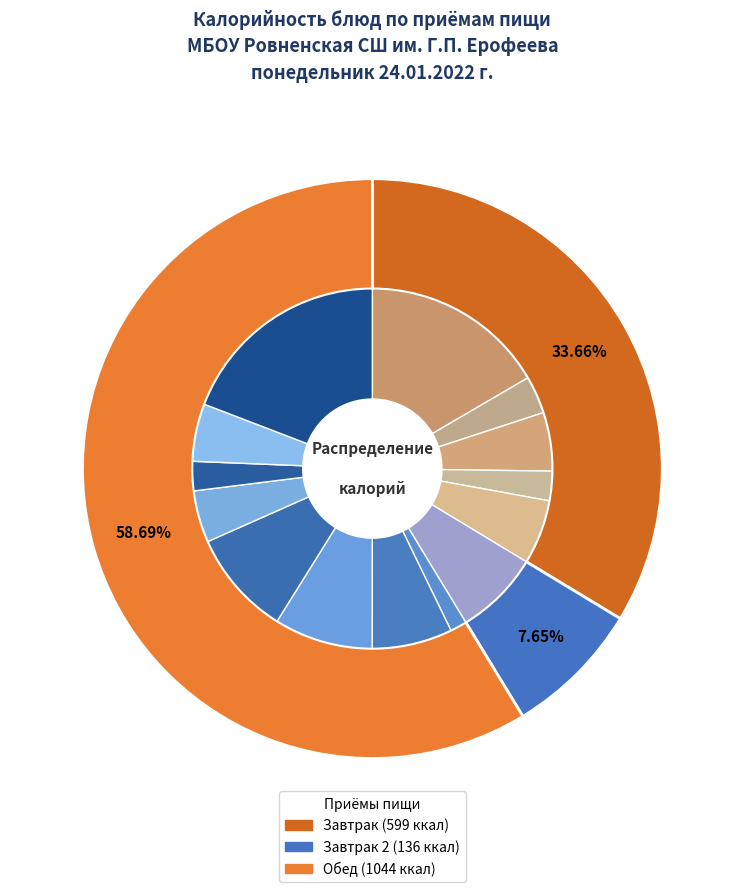

Which slice is the smallest?

горошек консервированный